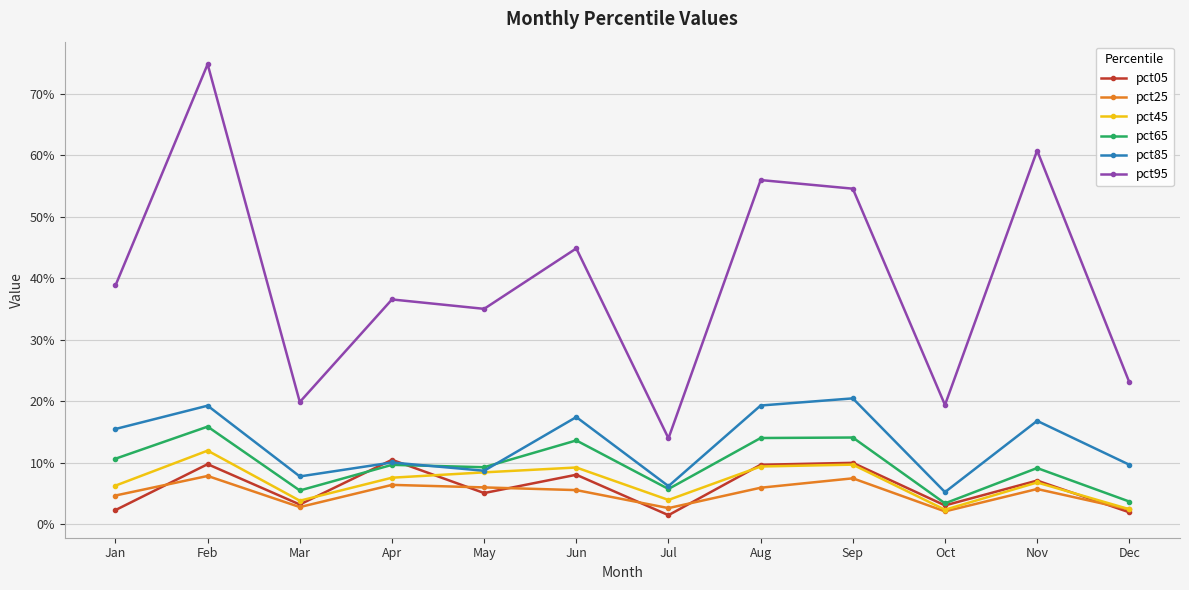

In pct85, how many points are higher than both neighbors (excluding endpoints)?

5